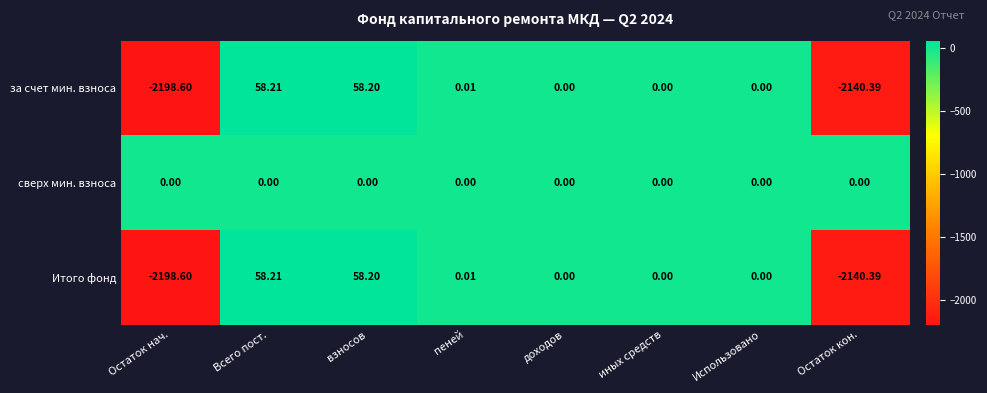

Where does the за счет мин. взноса series first go above 0?

Всего пост.